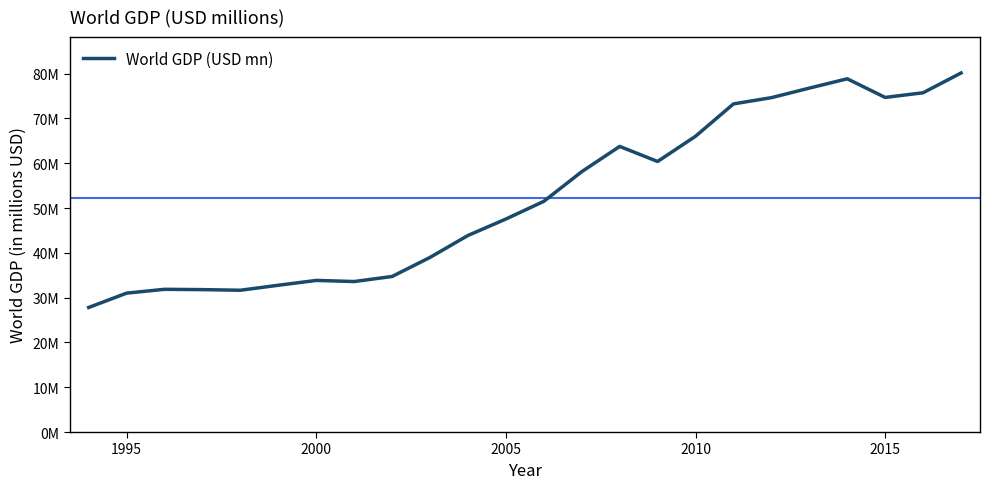

What is the sum of all values?

1253299127